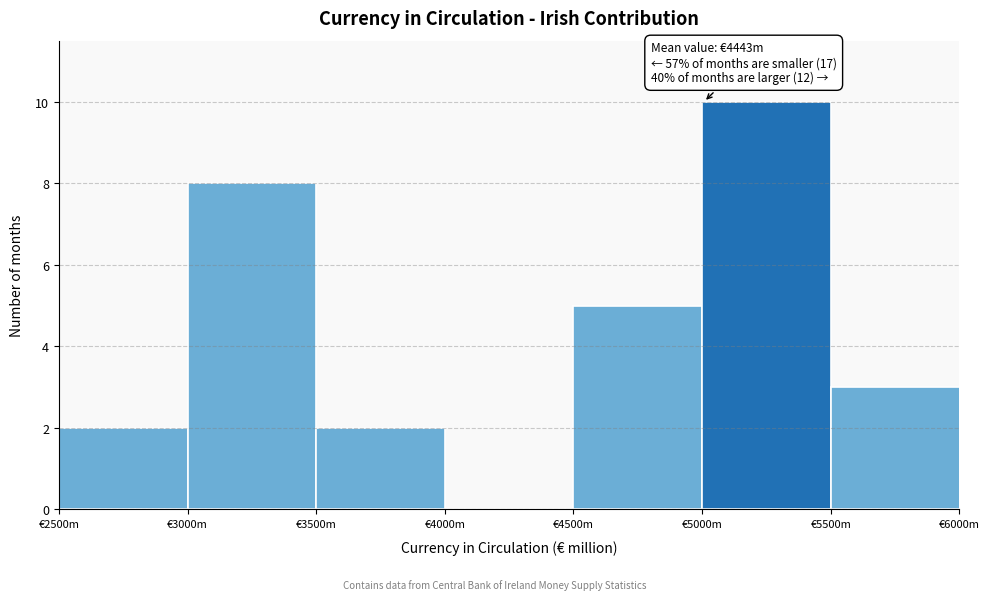

Reading right to left, extract all data points from this chart.

€5500m=3	€5000m=10	€4500m=5	€4000m=0	€3500m=2	€3000m=8	€2500m=2